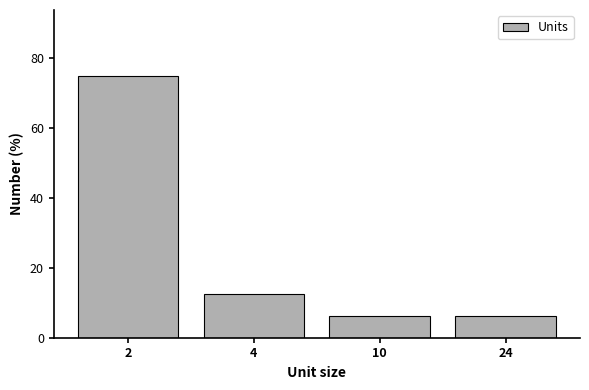

The value at 2 is 75.0. True or false?

True